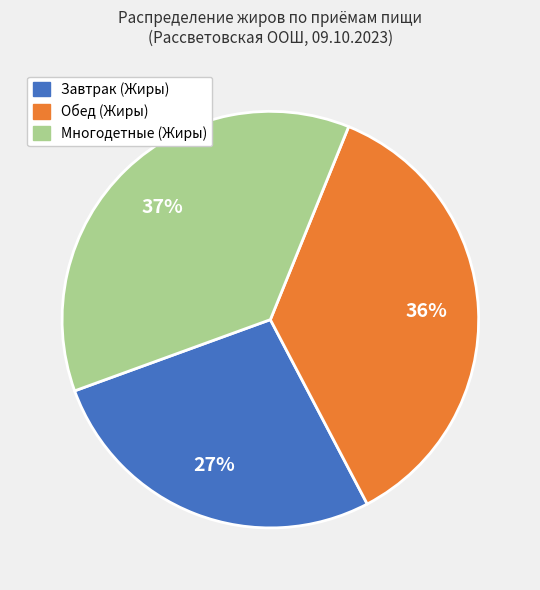

True or false: Обед (Жиры) accounts for 28% of the total.

False